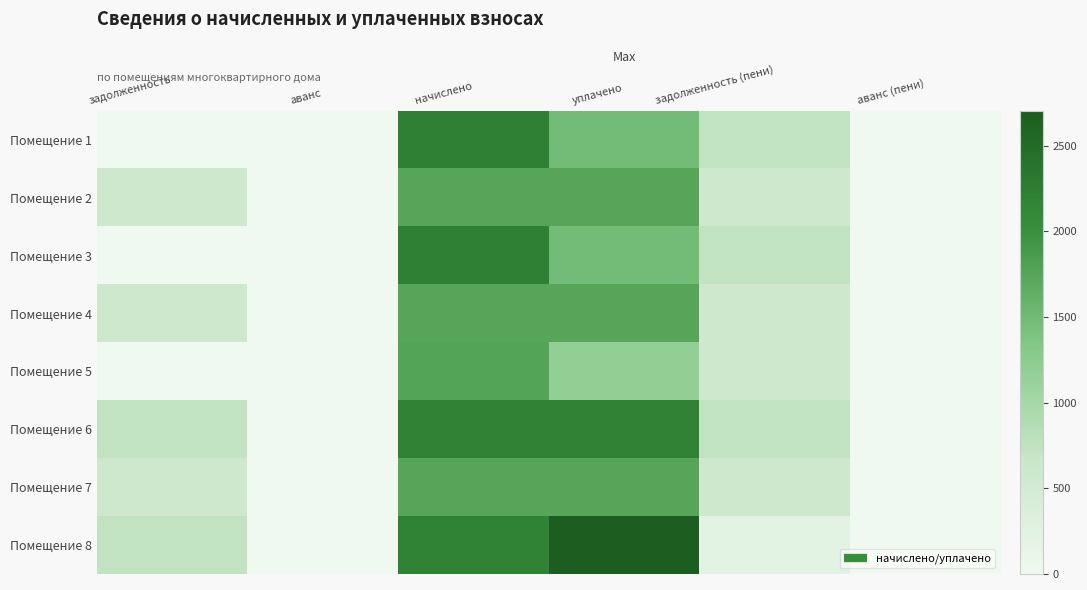

At which category is the sum across all series the highest?

начислено